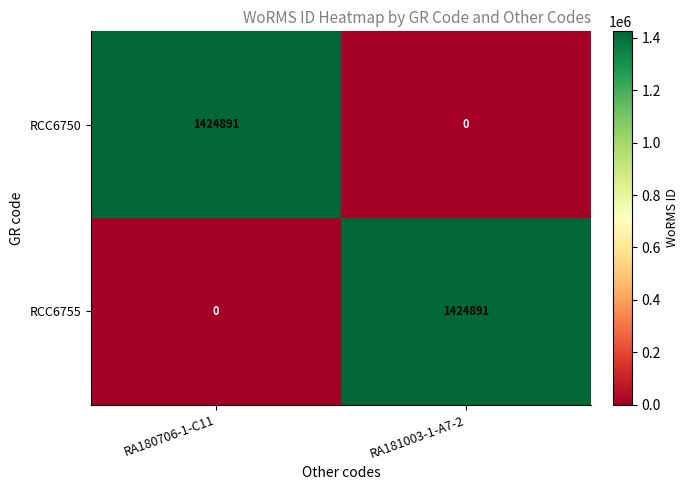

True or false: RCC6755 has a value of 913342 at RA180706-1-C11.

False